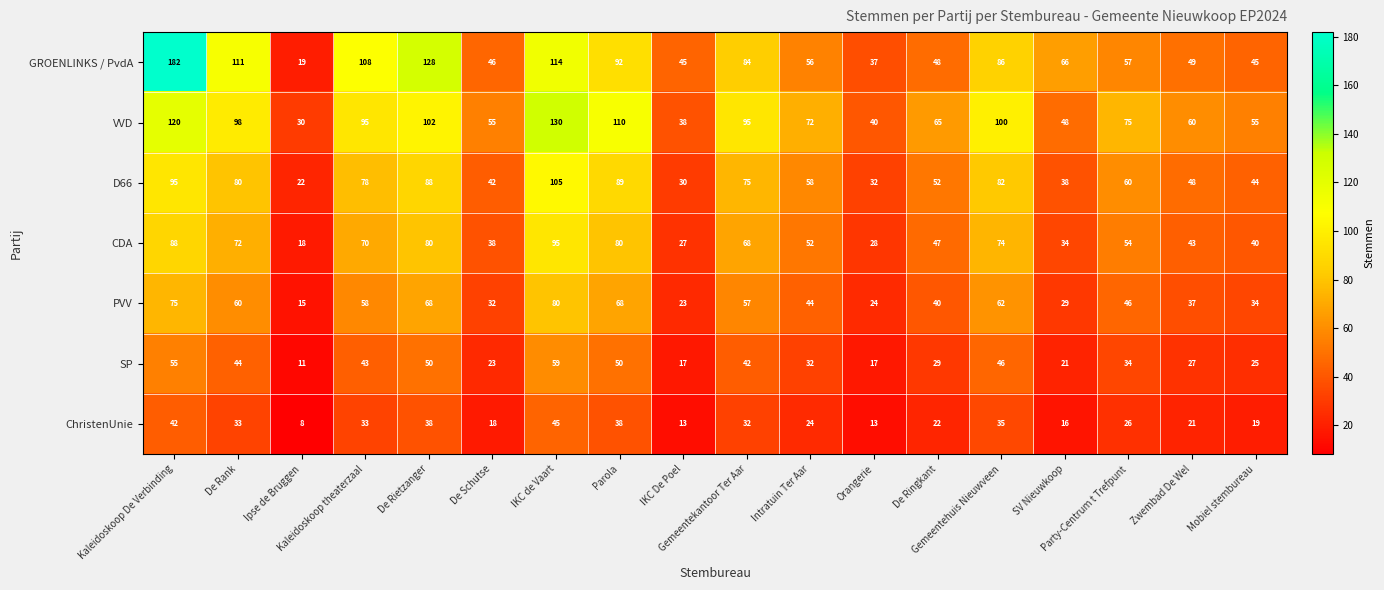

What is the difference between the maximum and second lowest values in the CDA series?

68